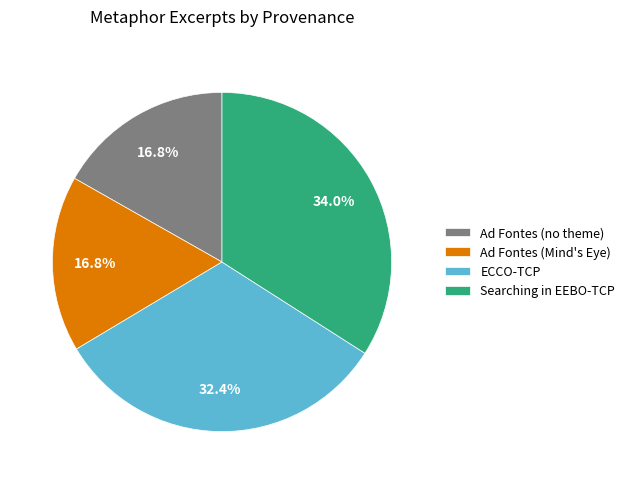

To the nearest percent, what is the difference between the largest and smallest slice percentages?

17%